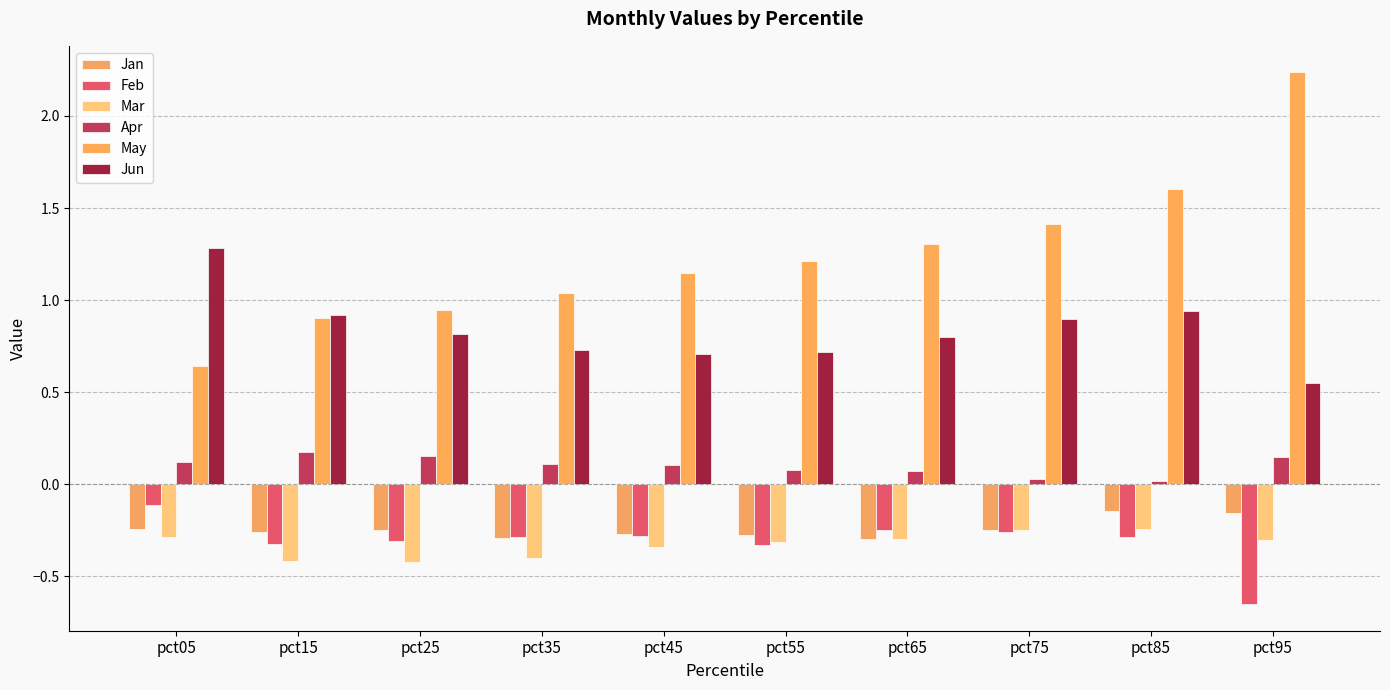

Which series has the largest range (max minus min)?

May